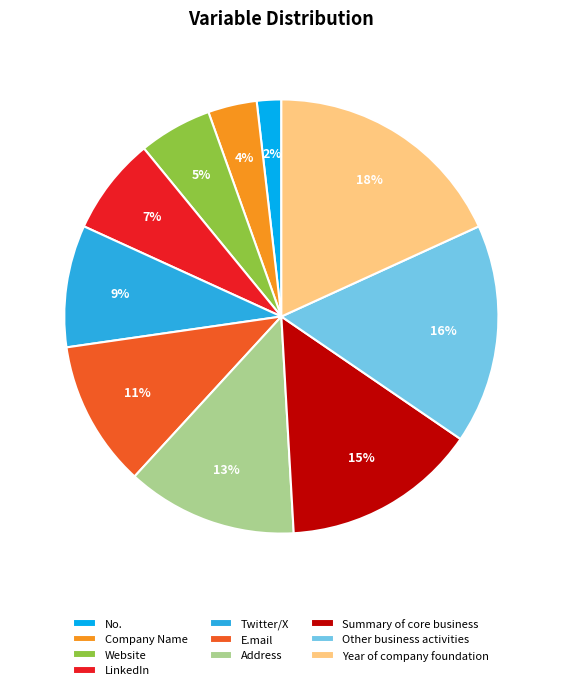

Between Company Name and E.mail, which is larger?

E.mail